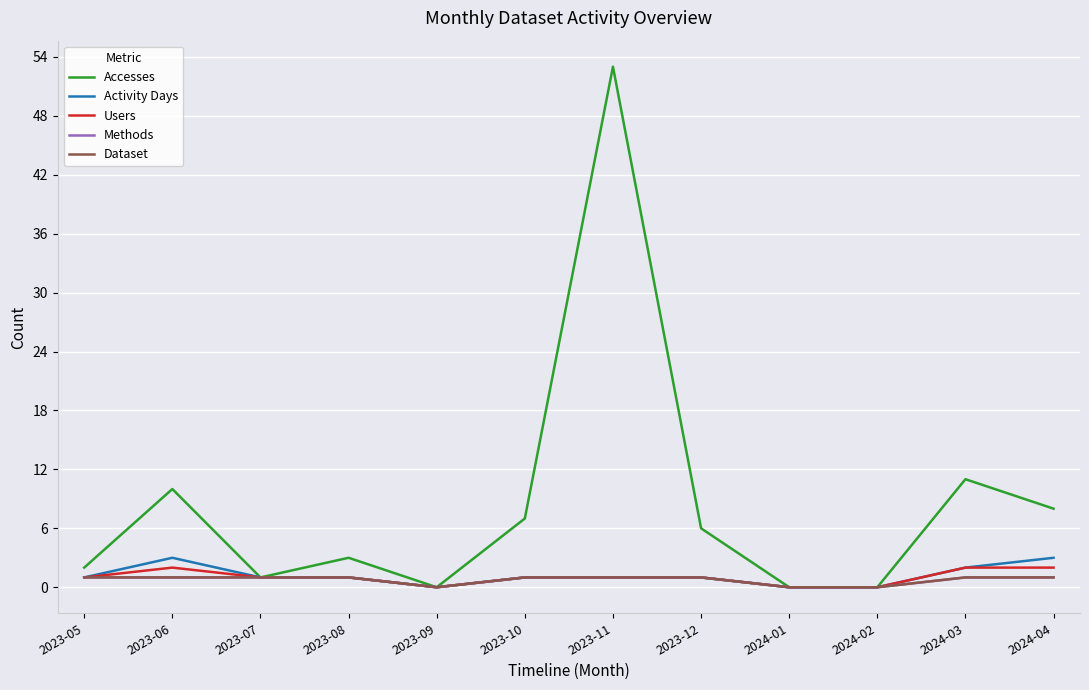

Is it true that Dataset equals 1 at 2023-06?

True